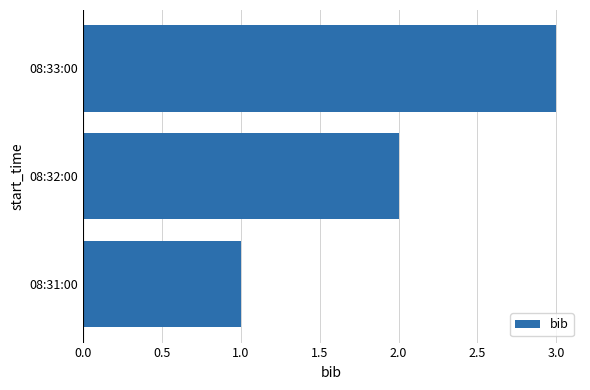

What is the sum of all values?

6